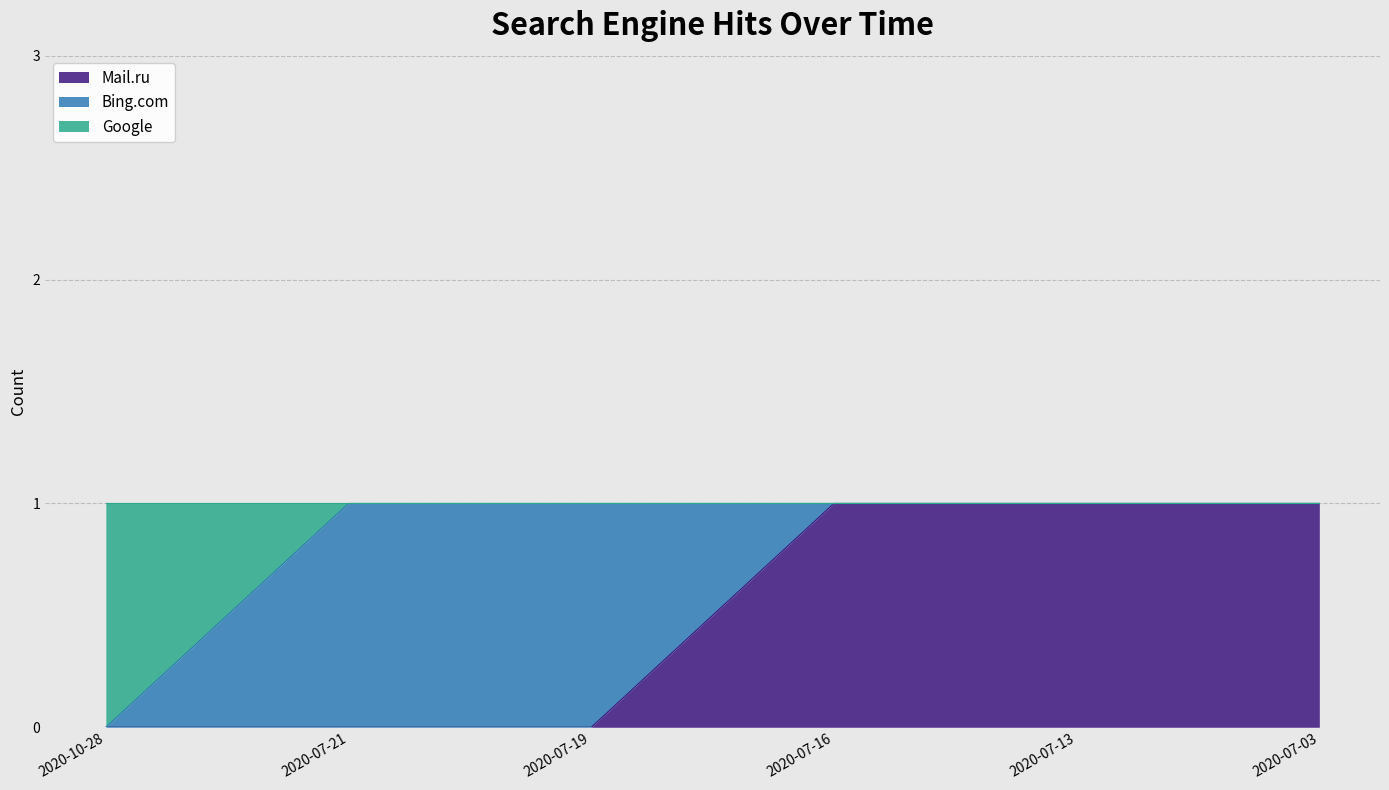

The value of Mail.ru at 2020-07-03 is 0. True or false?

False